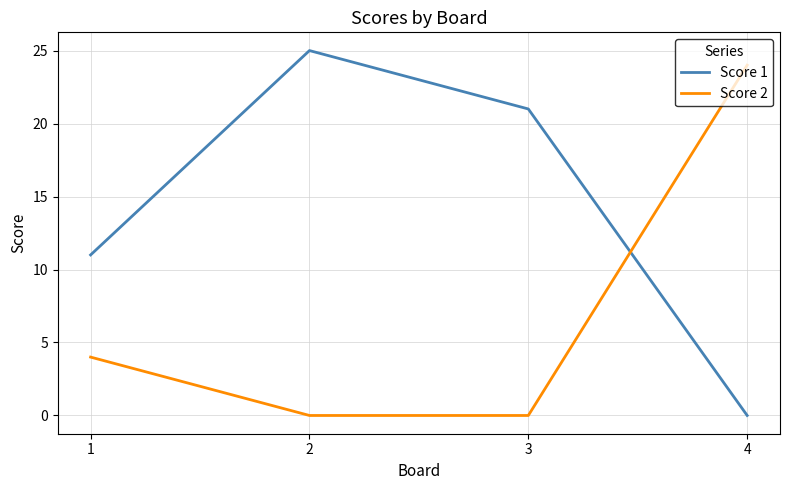

How many distinct data groups are displayed?

2